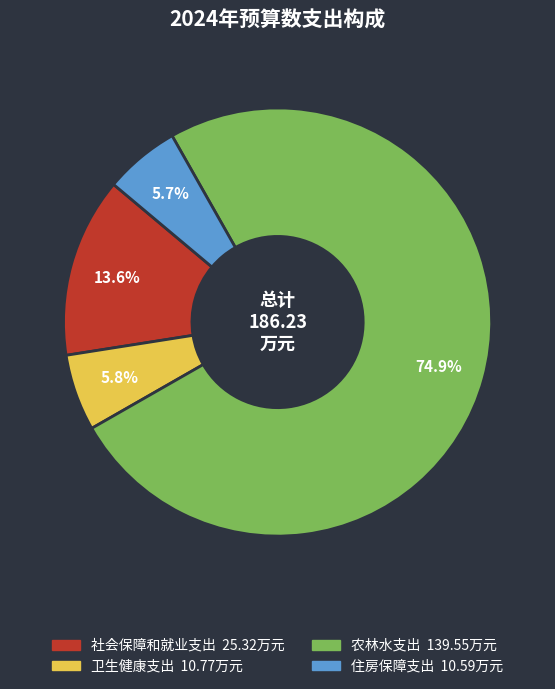

Which category has the biggest portion of the pie?

农林水支出